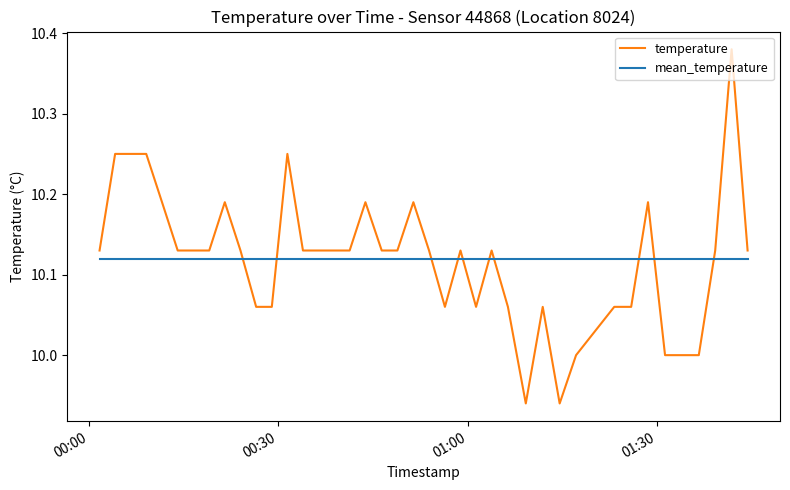

True or false: temperature and mean_temperature intersect in this chart.

True